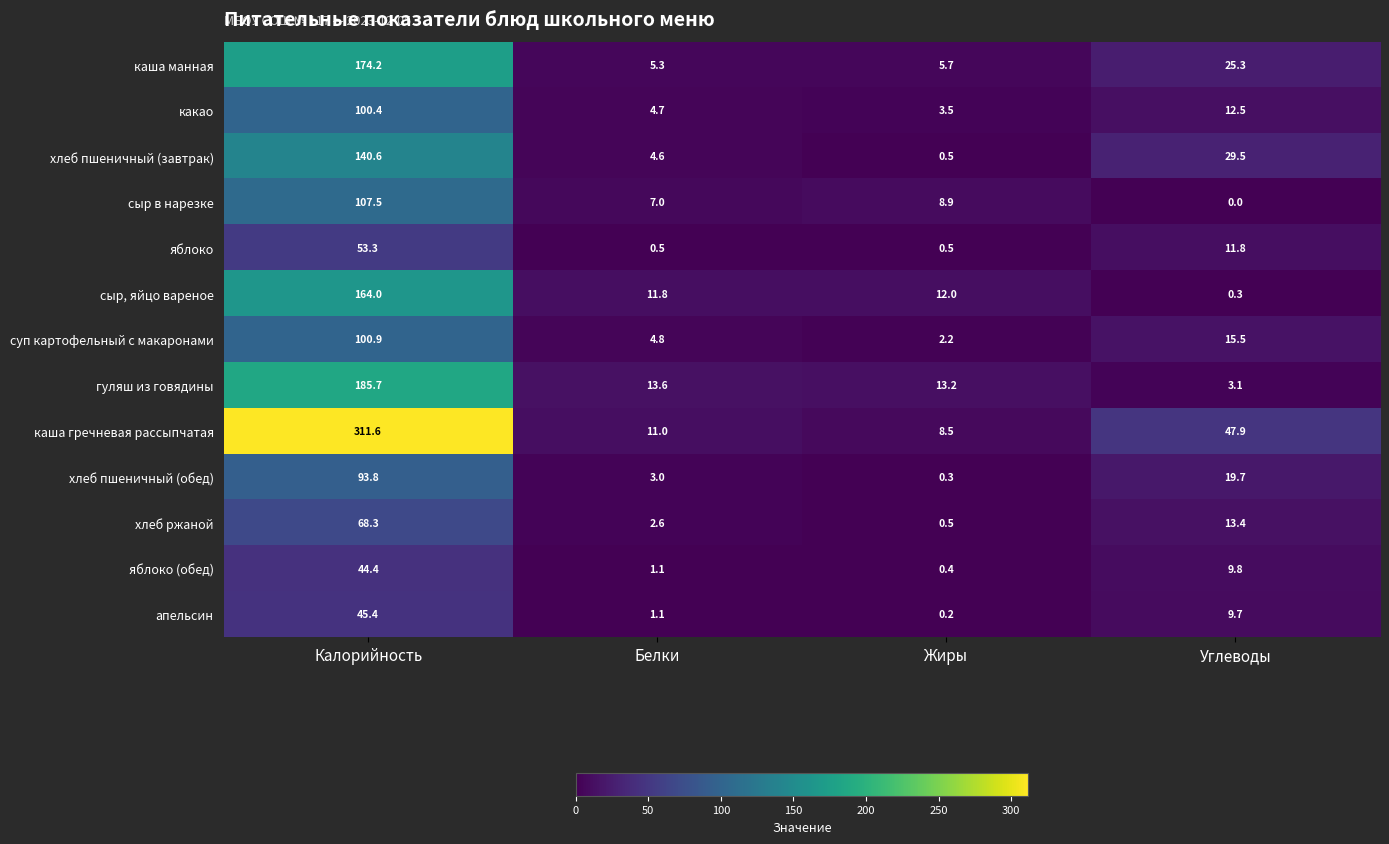

At how many categories does at least one series exceed 56?

1